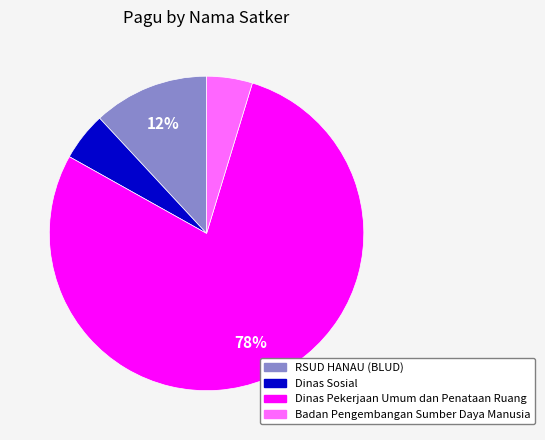

Count the number of slices in the pie.

4